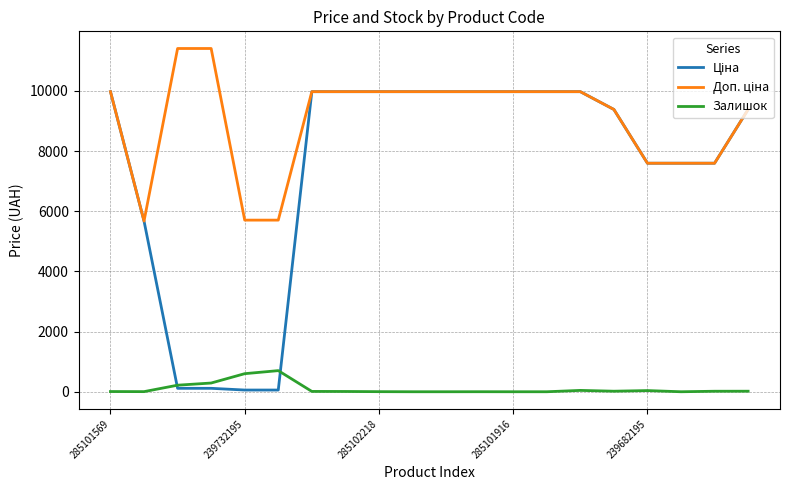

What is the difference between the maximum and minimum values in the Залишок series?

702.0